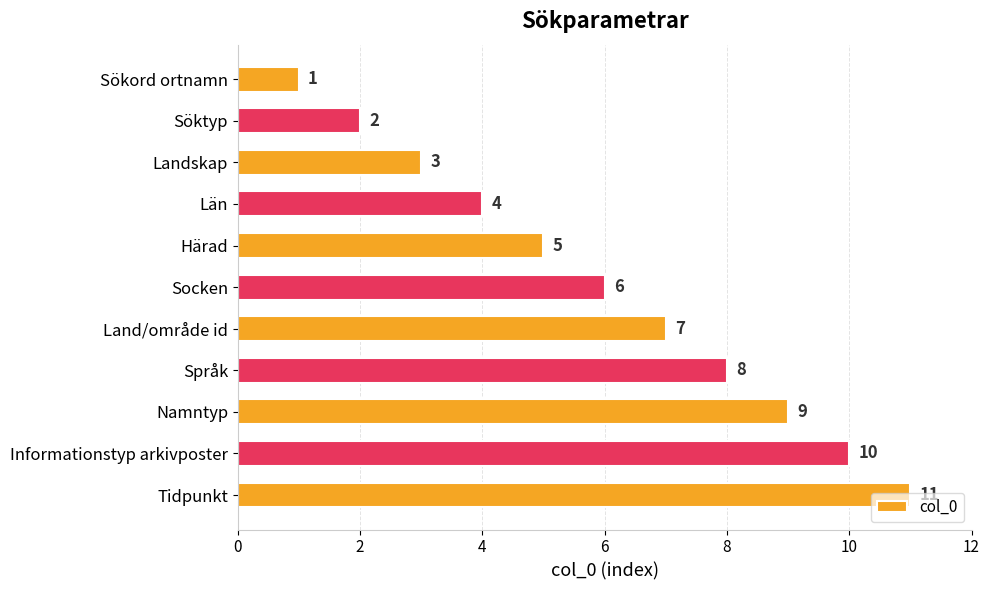

True or false: the data shows 11 at Tidpunkt.

True